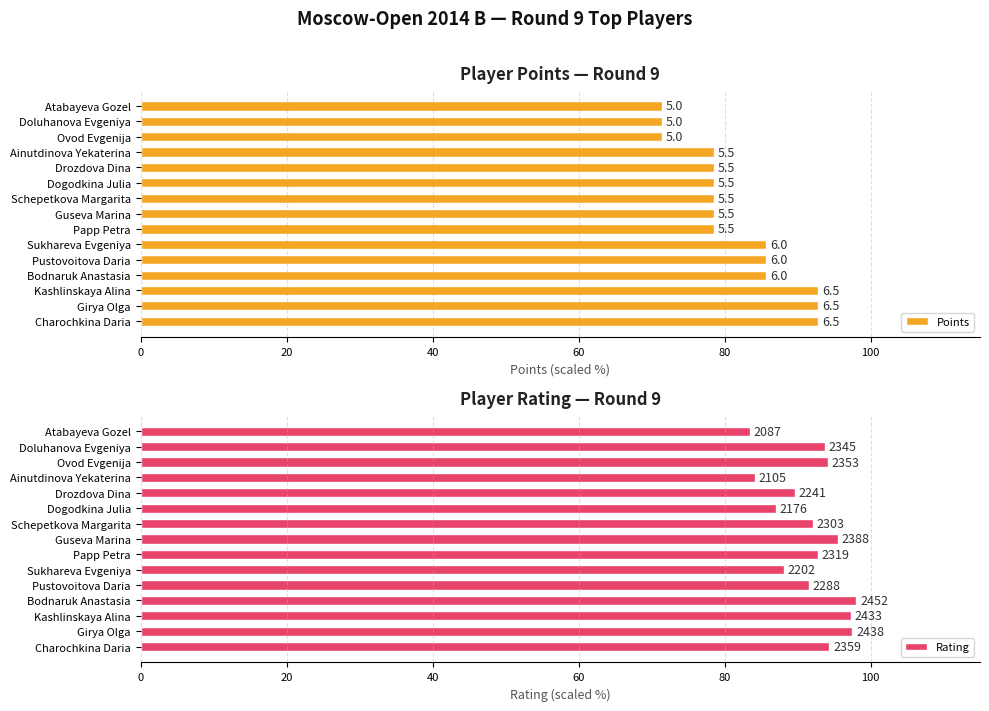

At how many categories does at least one series exceed 83?

15